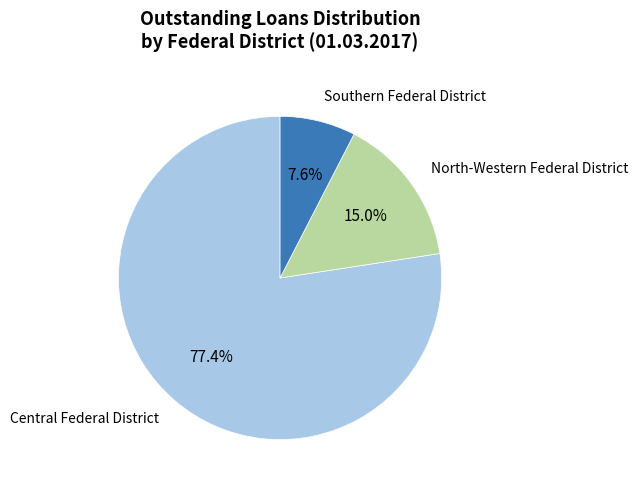

How many segments does this pie chart have?

3